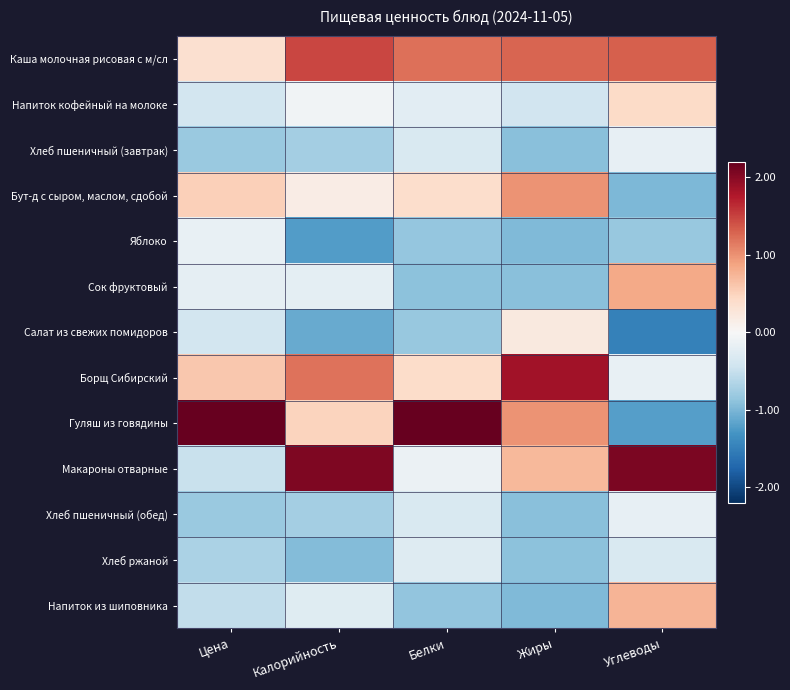

Reading right to left, transcribe all the data shown in this chart.

Каша молочная рисовая с м/сл: Углеводы=1.3	Жиры=1.3	Белки=1.2	Калорийность=1.5	Цена=0.3
Напиток кофейный на молоке: Углеводы=0.4	Жиры=-0.4	Белки=-0.2	Калорийность=-0.1	Цена=-0.4
Хлеб пшеничный (завтрак): Углеводы=-0.2	Жиры=-0.9	Белки=-0.3	Калорийность=-0.8	Цена=-0.8
Бут-д с сыром, маслом, сдобой: Углеводы=-1.0	Жиры=1.0	Белки=0.4	Калорийность=0.2	Цена=0.5
Яблоко: Углеводы=-0.8	Жиры=-1.0	Белки=-0.8	Калорийность=-1.2	Цена=-0.2
Сок фруктовый: Углеводы=0.8	Жиры=-0.9	Белки=-0.9	Калорийность=-0.2	Цена=-0.2
Салат из свежих помидоров: Углеводы=-1.5	Жиры=0.2	Белки=-0.8	Калорийность=-1.1	Цена=-0.4
Борщ Сибирский: Углеводы=-0.2	Жиры=1.8	Белки=0.4	Калорийность=1.2	Цена=0.6
Гуляш из говядины: Углеводы=-1.2	Жиры=1.0	Белки=2.8	Калорийность=0.5	Цена=3.1
Макароны отварные: Углеводы=2.1	Жиры=0.7	Белки=-0.1	Калорийность=2.0	Цена=-0.5
Хлеб пшеничный (обед): Углеводы=-0.2	Жиры=-0.9	Белки=-0.3	Калорийность=-0.8	Цена=-0.8
Хлеб ржаной: Углеводы=-0.3	Жиры=-0.9	Белки=-0.3	Калорийность=-1.0	Цена=-0.7
Напиток из шиповника: Углеводы=0.8	Жиры=-1.0	Белки=-0.9	Калорийность=-0.3	Цена=-0.5